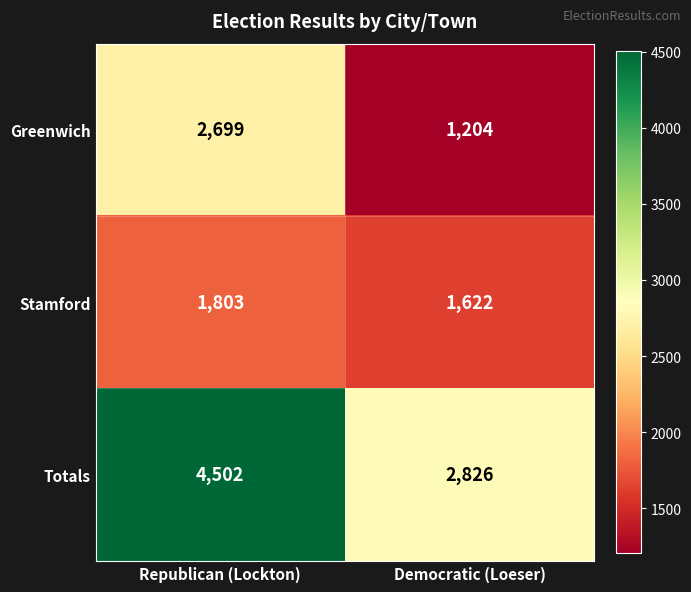

Between Republican (Lockton) and Democratic (Loeser), which series saw the biggest shift?

Totals